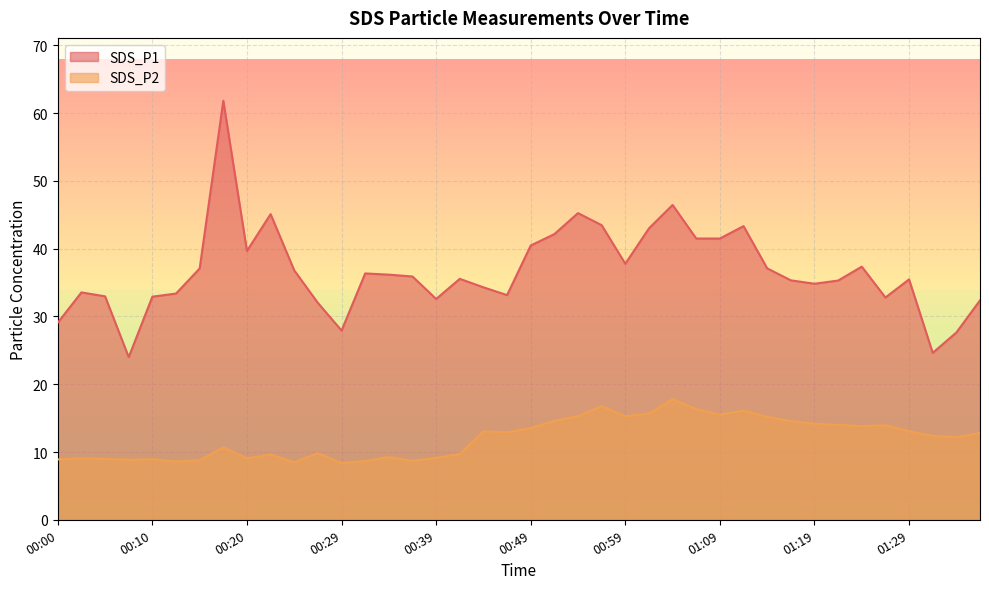

Which has a higher value, 00:34 or 01:11?

01:11